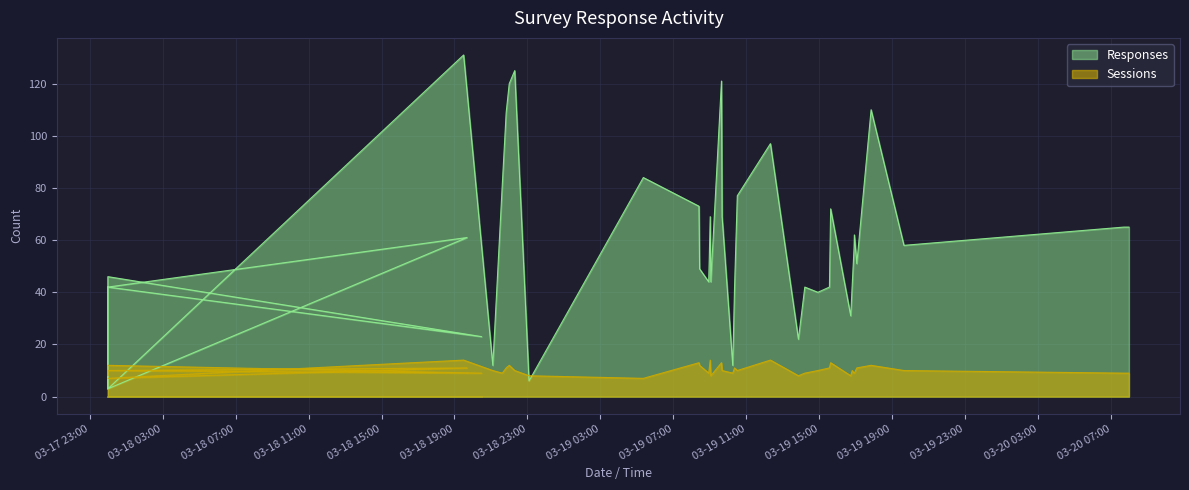

After their last crossing, which series has the higher values: Responses or Sessions?

Responses